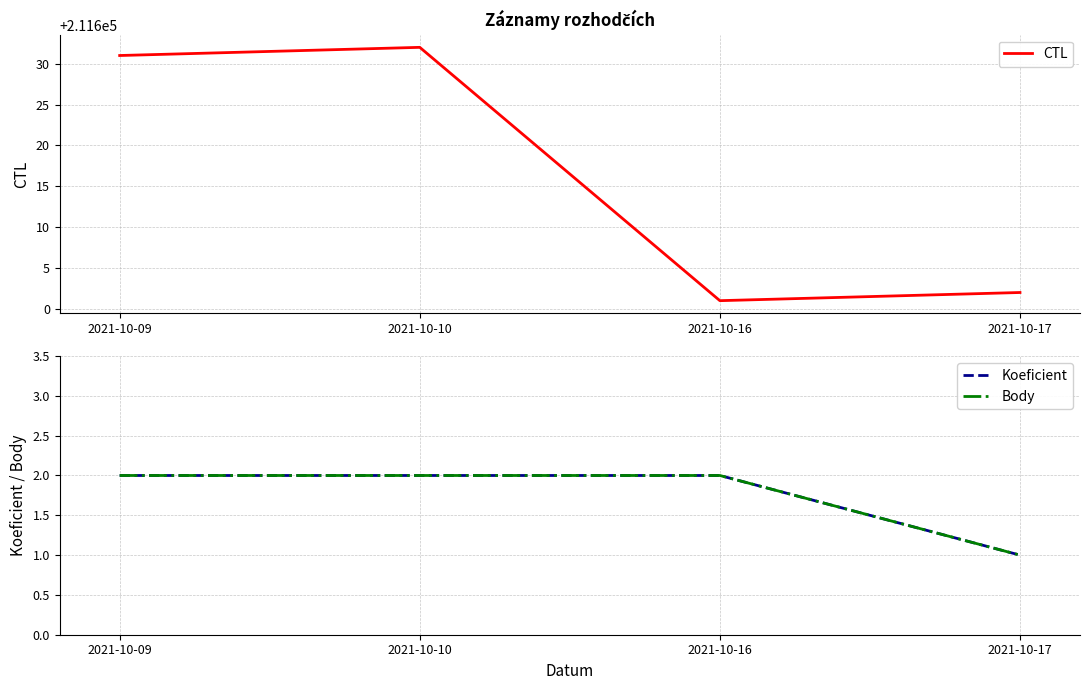

The value of Body at 2021-10-09 is 2. True or false?

True